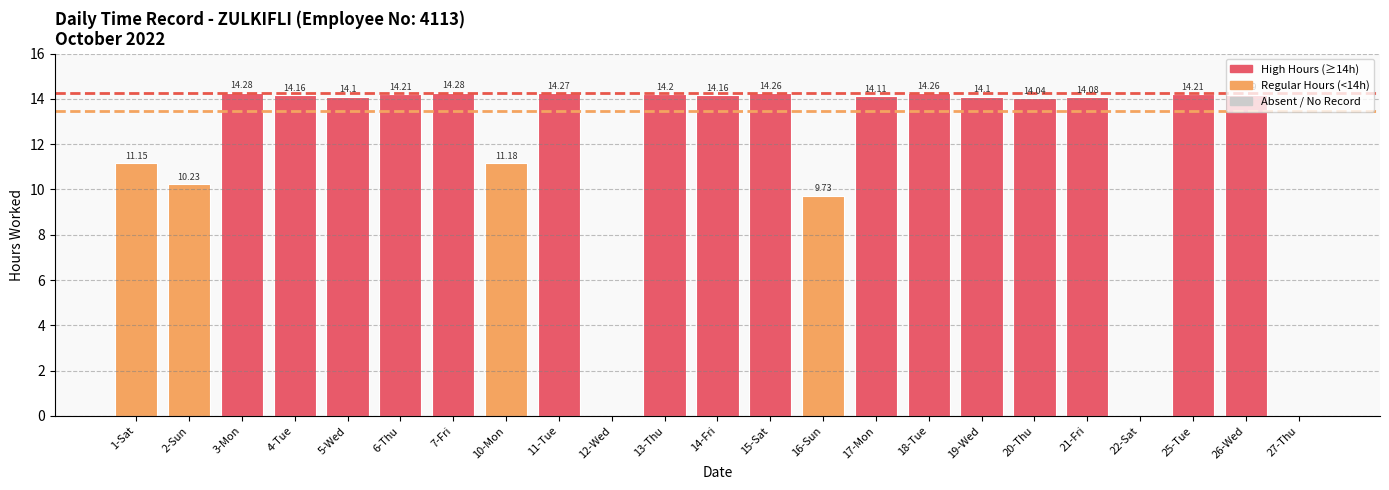

Reading left to right, what are all the values shown in this chart?

1-Sat=11.2	2-Sun=10.2	3-Mon=14.3	4-Tue=14.2	5-Wed=14.1	6-Thu=14.2	7-Fri=14.3	10-Mon=11.2	11-Tue=14.3	12-Wed=0.0	13-Thu=14.2	14-Fri=14.2	15-Sat=14.3	16-Sun=9.7	17-Mon=14.1	18-Tue=14.3	19-Wed=14.1	20-Thu=14.0	21-Fri=14.1	22-Sat=0.0	25-Tue=14.2	26-Wed=14.2	27-Thu=0.0